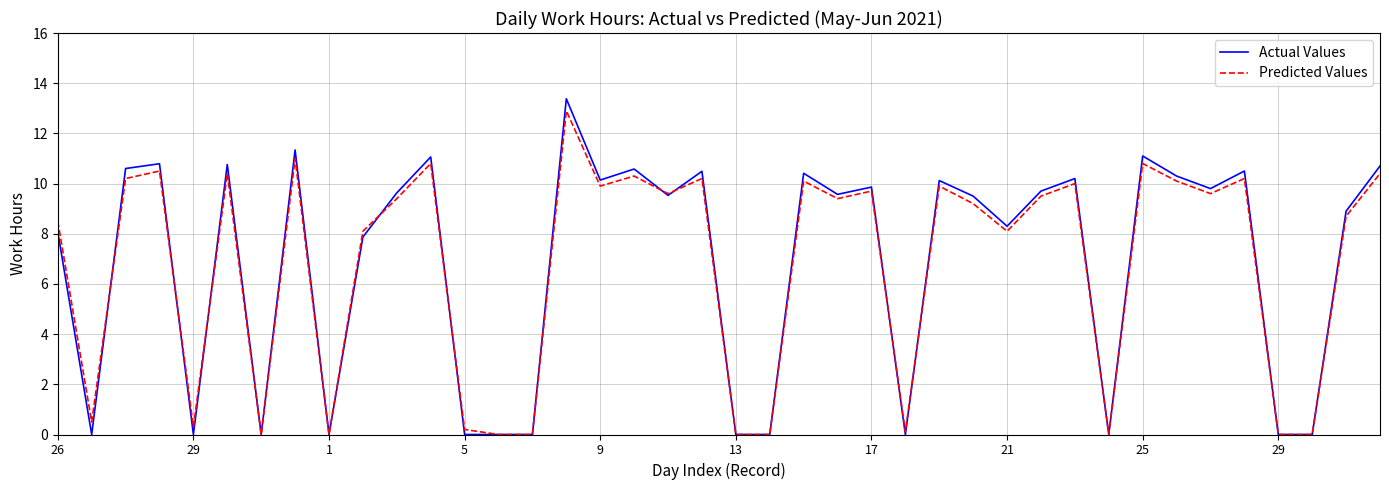

What is the maximum value shown in the chart?

13.4